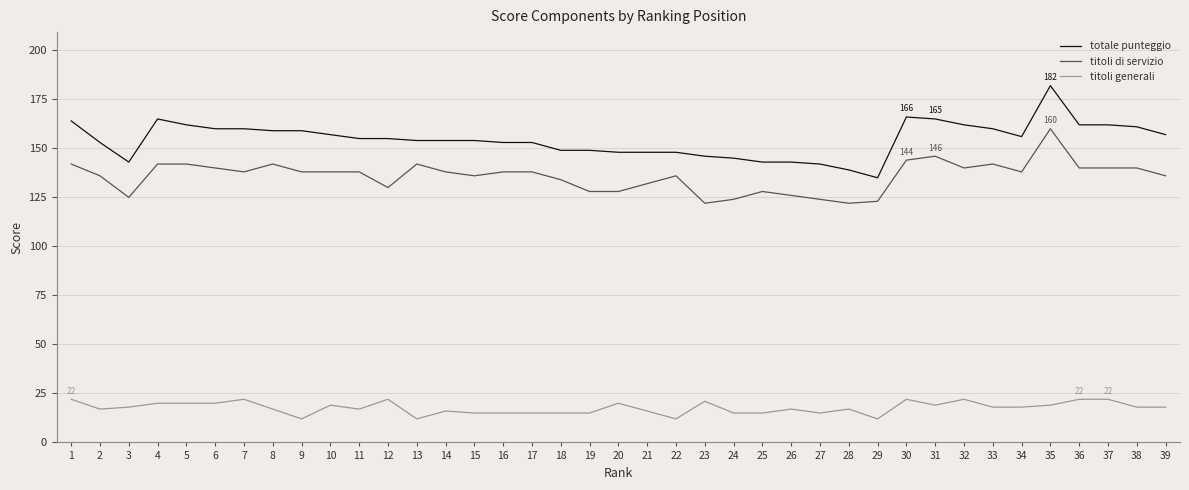

At 26, list the series in order from largest to smallest.

totale punteggio, titoli di servizio, titoli generali